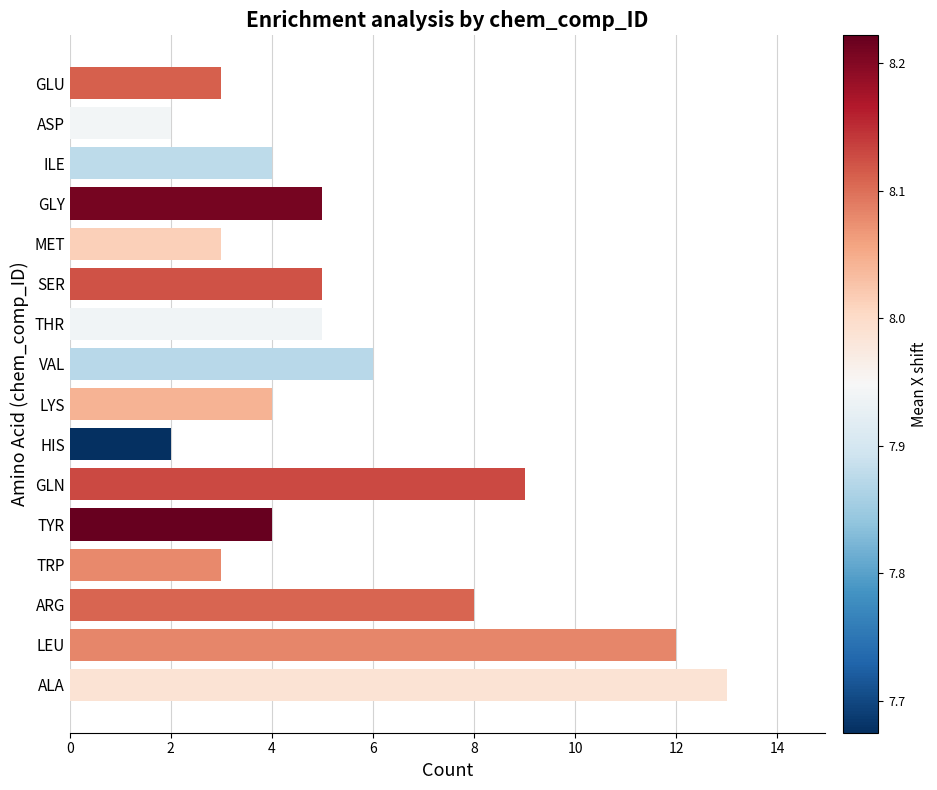

Reading bottom to top, list all the values displayed in this chart.

13	12	8	3	4	9	2	4	6	5	5	3	5	4	2	3